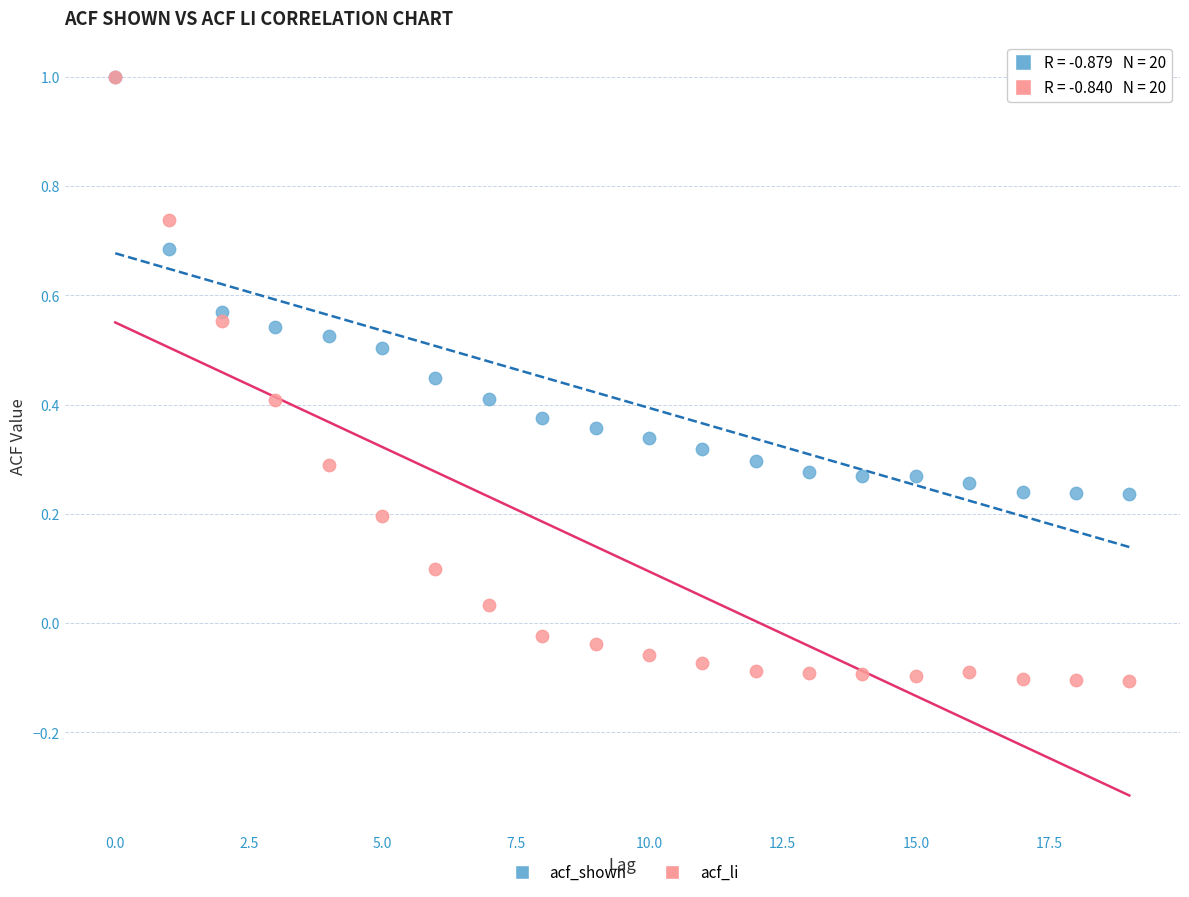

Which series contains the lowest Y value?

acf_li